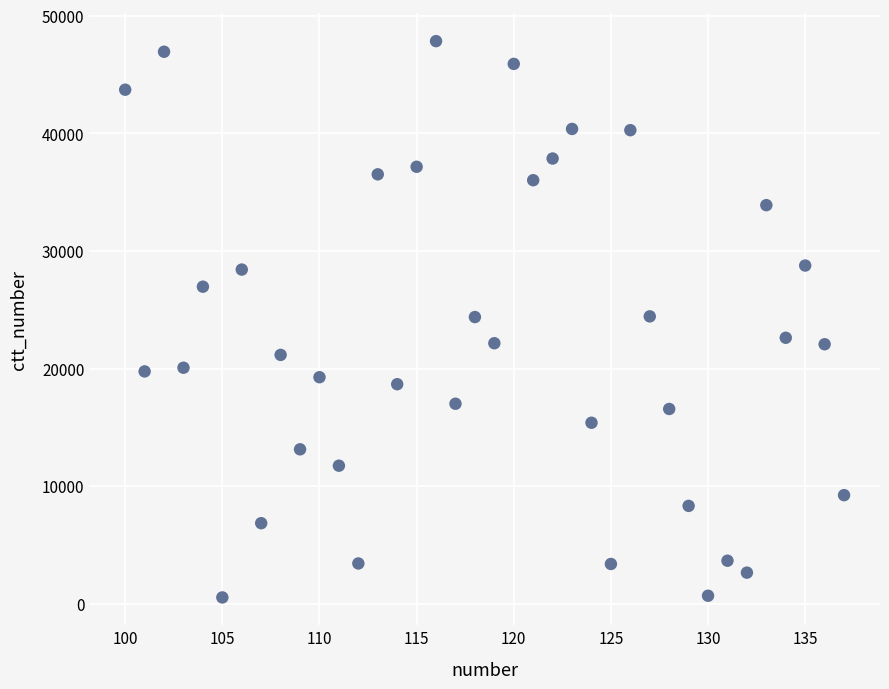

What is the range of X values (max minus min)?

37